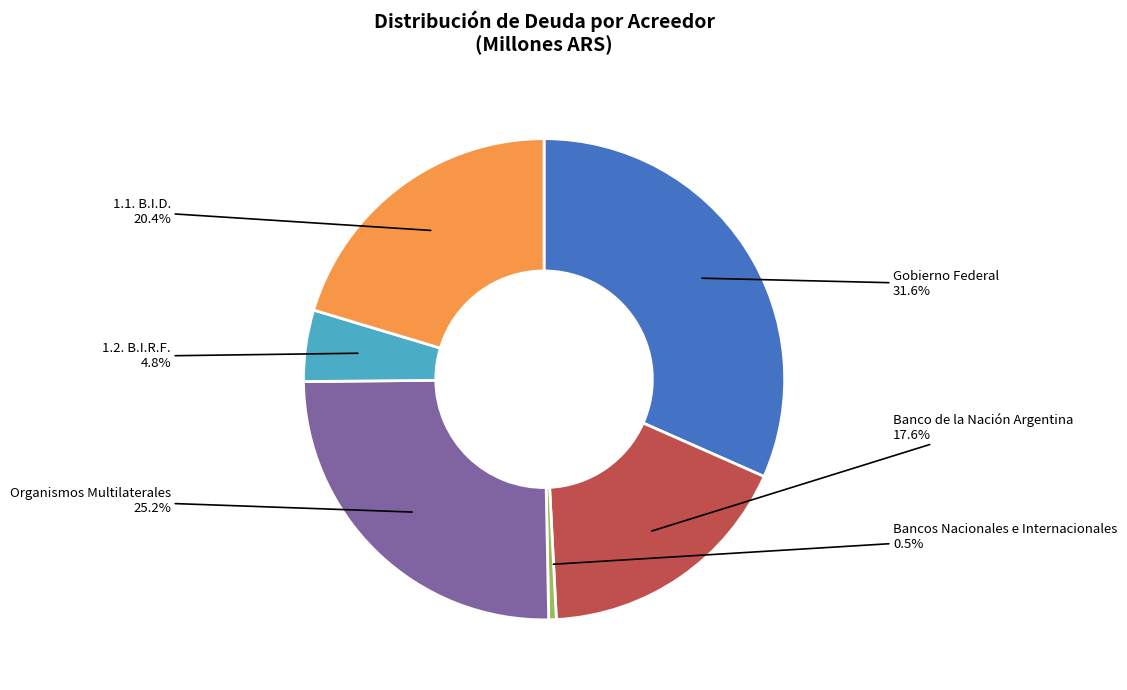

What percentage is NOT represented by 1.1. B.I.D.?

79.6%